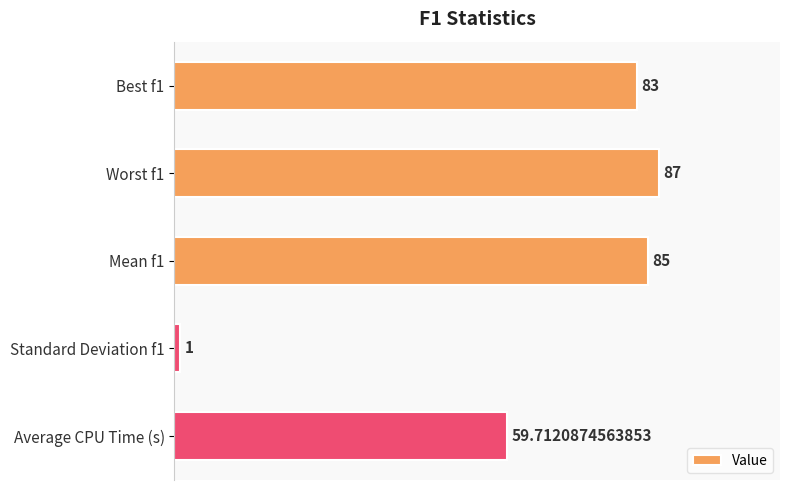

Rank the categories by value from lowest to highest.

Standard Deviation f1, Average CPU Time (s), Best f1, Mean f1, Worst f1